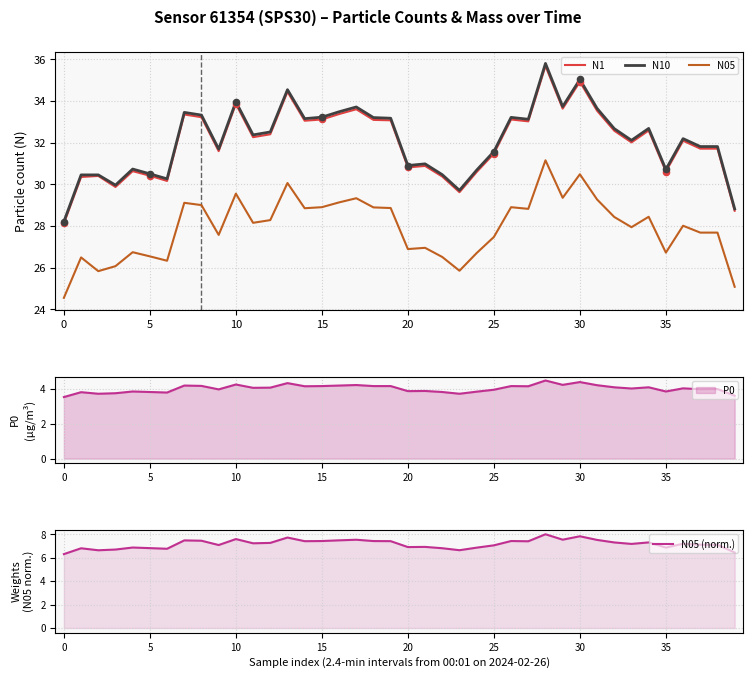

Which series has the largest total across all categories?

N10